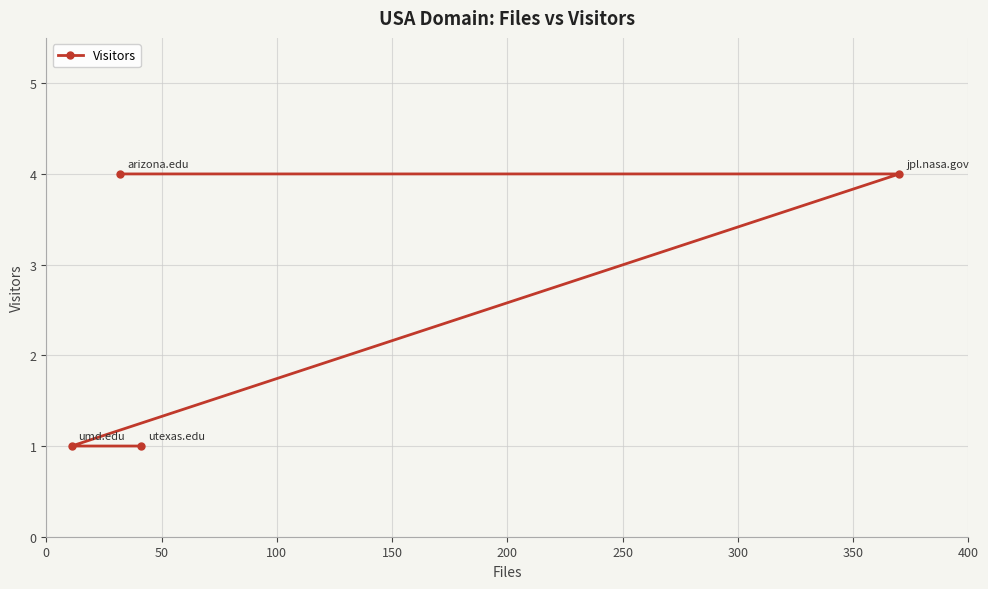

What is the difference between the maximum and second lowest values?

3